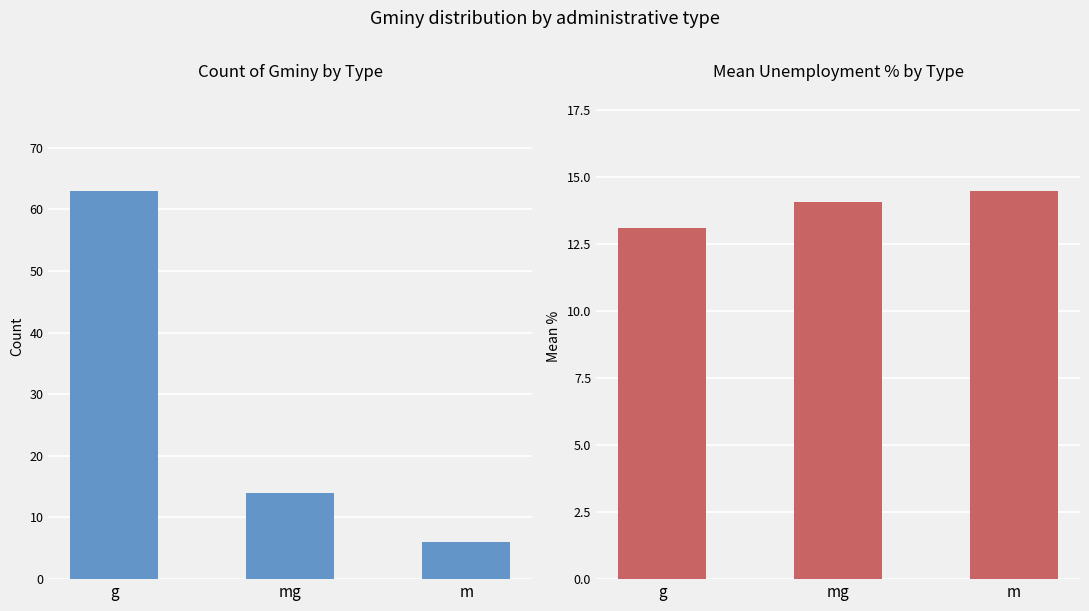

What is the label of the 1st bar from the left?

g